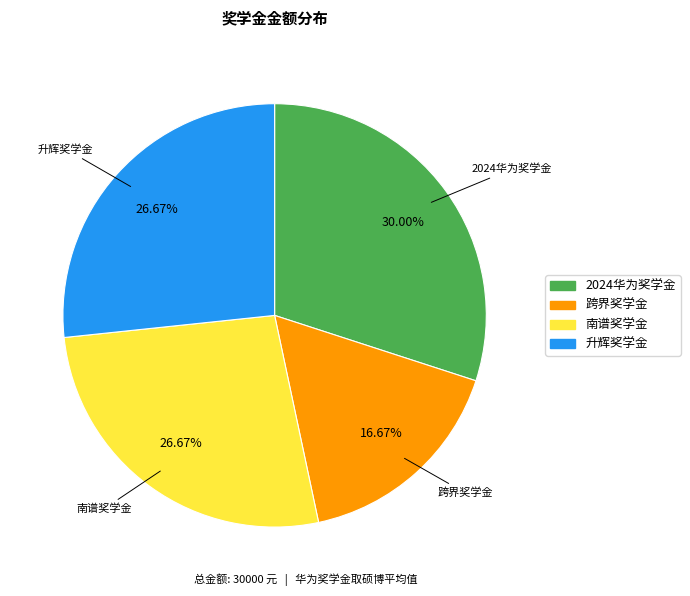

To the nearest percent, what is the combined percentage of 2024华为奖学金 and 升辉奖学金?

57%